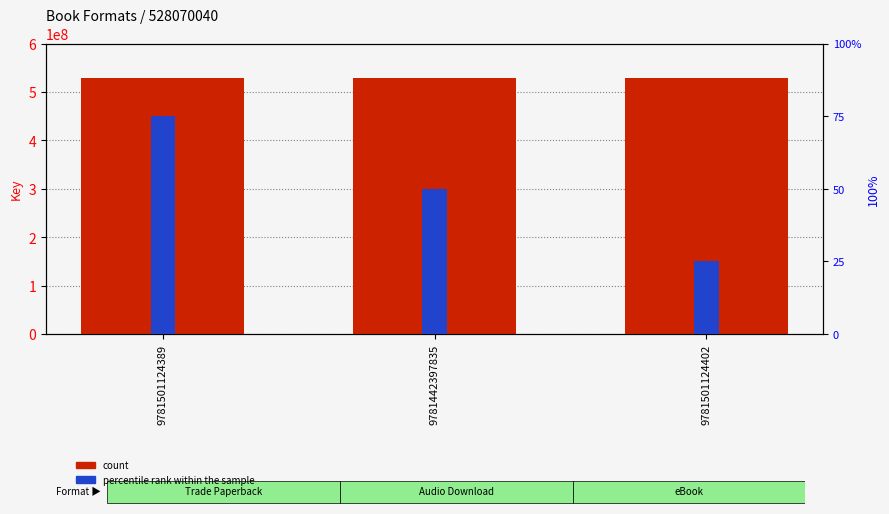

Reading left to right, extract all data points from this chart.

count: 9781501124389=528070040	9781442397835=528070040	9781501124402=528070040
percentile rank within the sample: 9781501124389=75	9781442397835=50	9781501124402=25